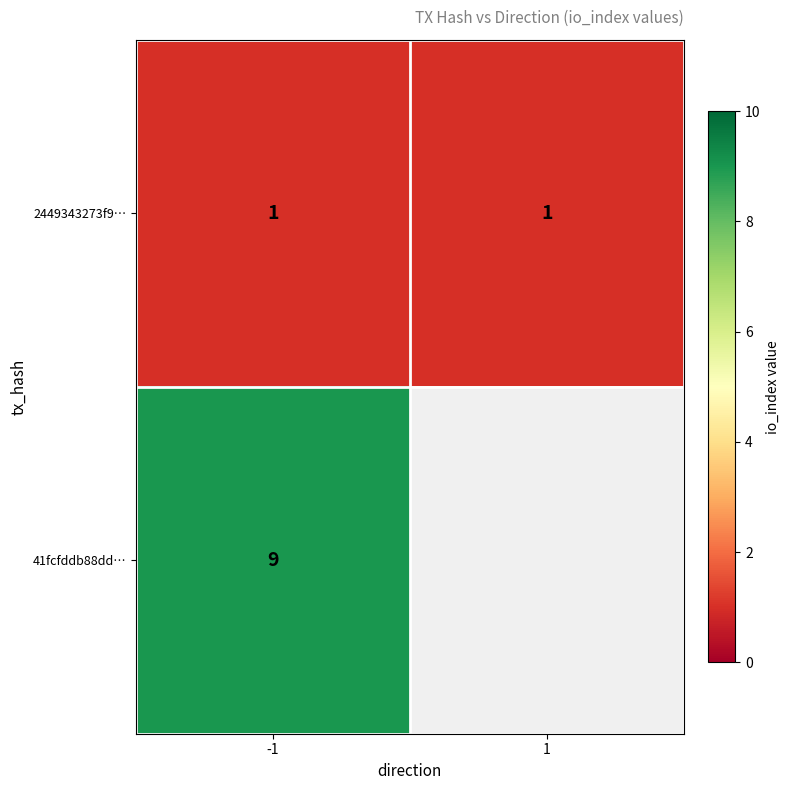

What is the minimum value shown in the chart?

1.0